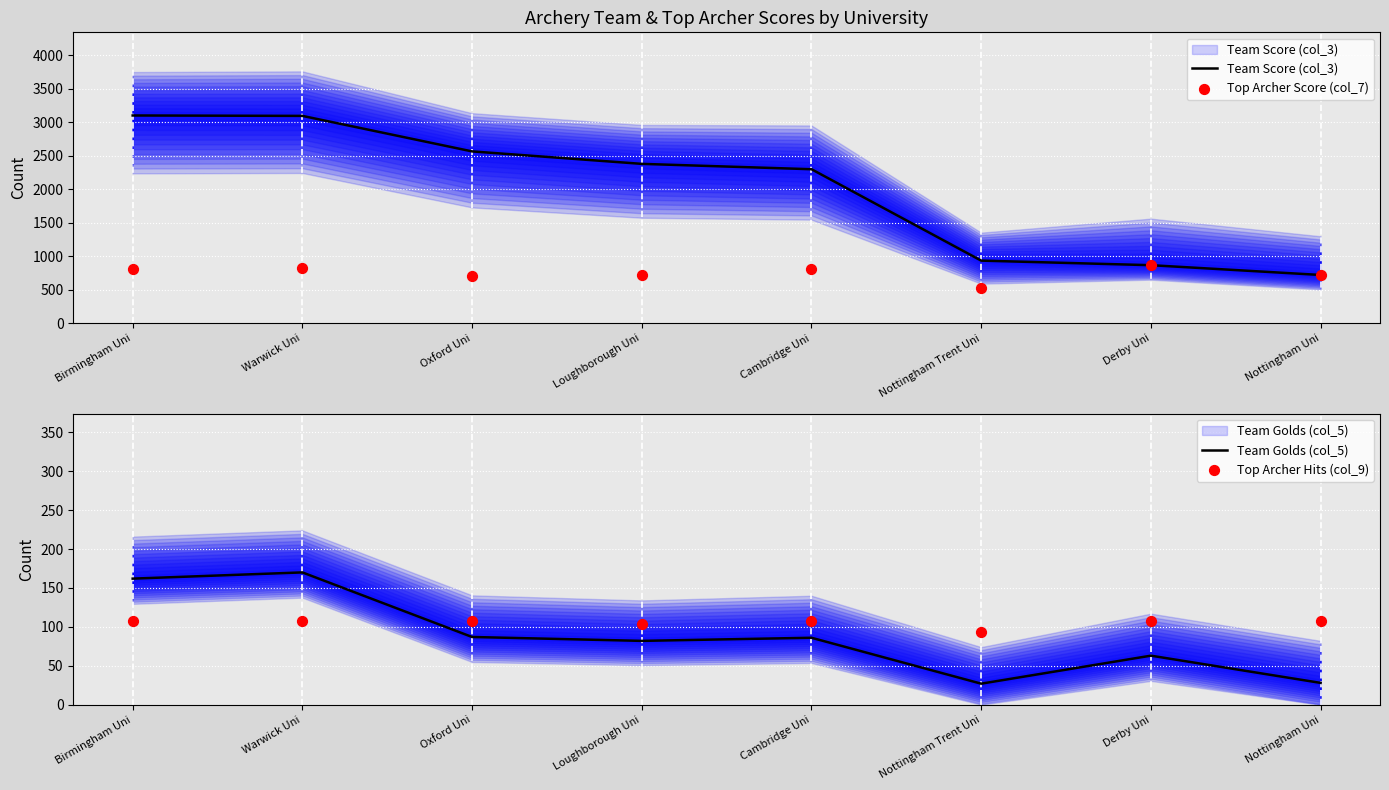

Which series has the largest total across all categories?

Team Score (col_3)